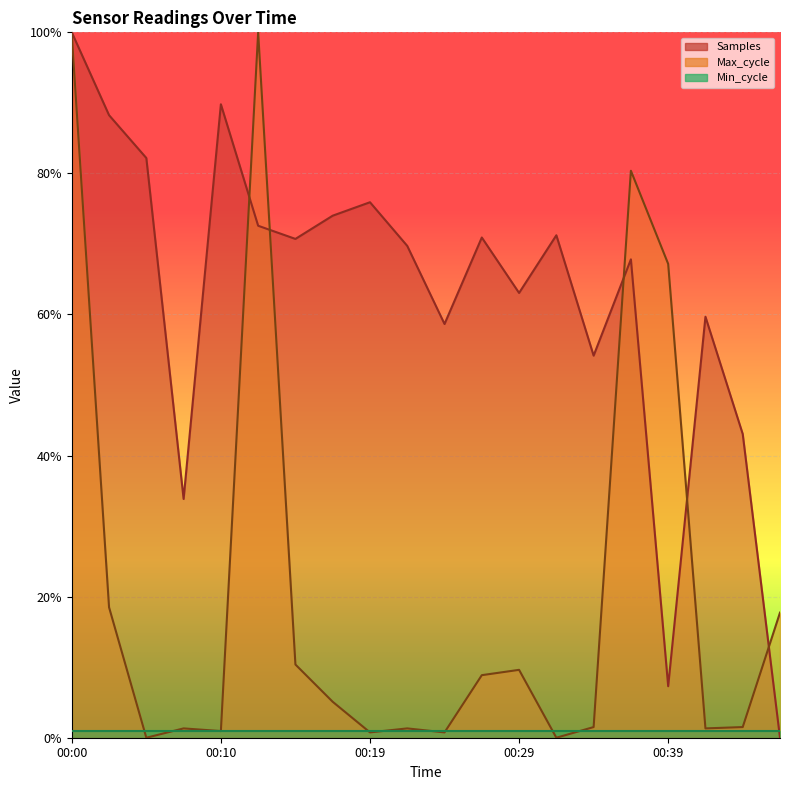

True or false: Samples and Max_cycle cross at least once.

True